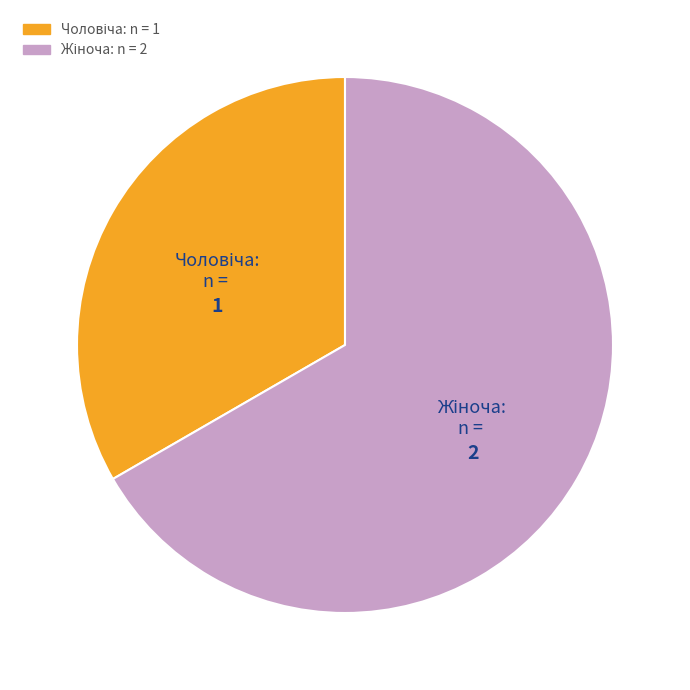

What percentage is the Чоловіча slice, to the nearest percent?

33%